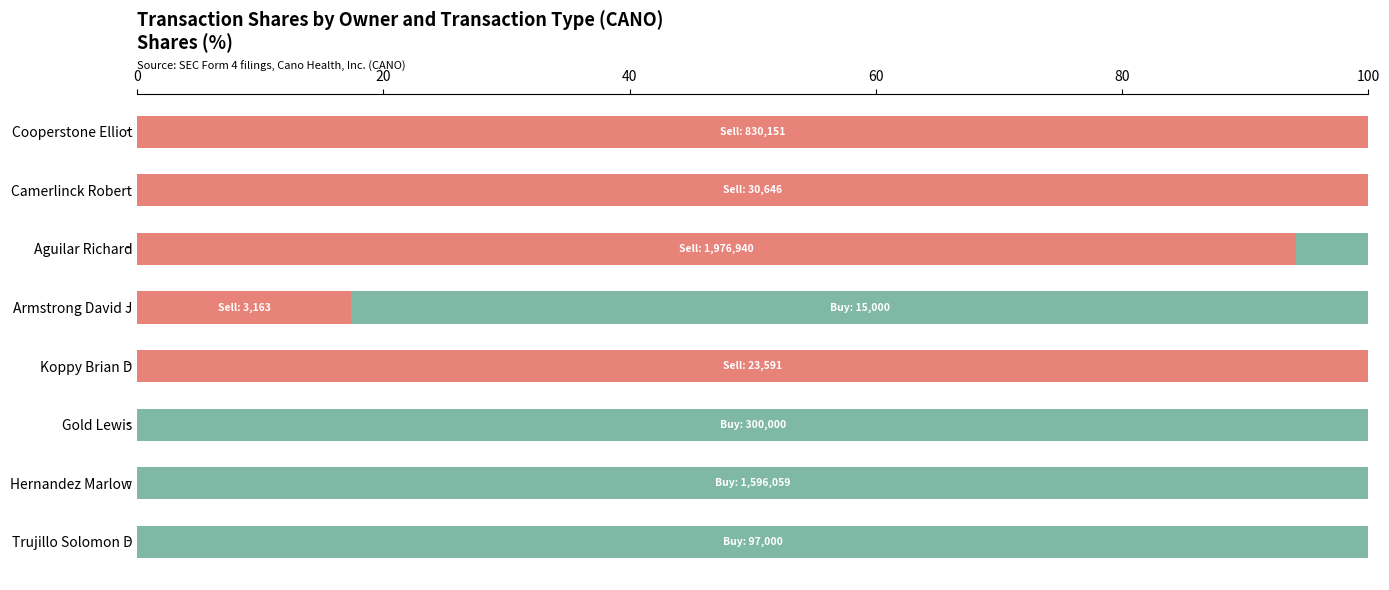

What is the total value across all series at Aguilar Richard?

100.0